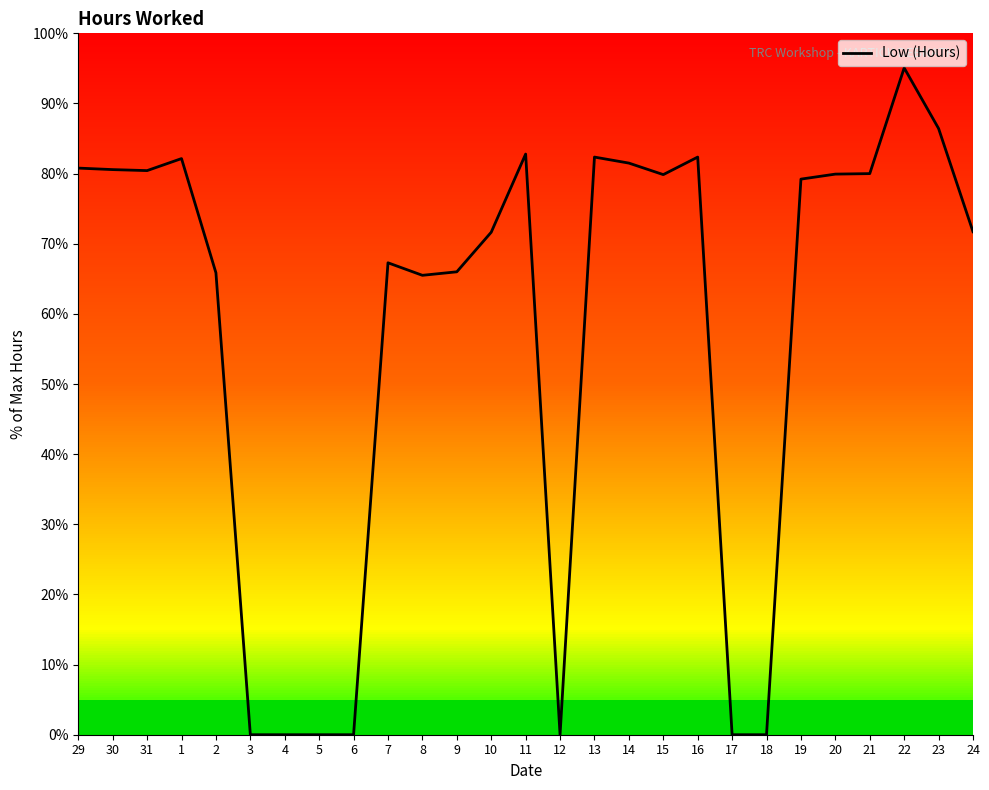

The value at 19 is 130.5. True or false?

False